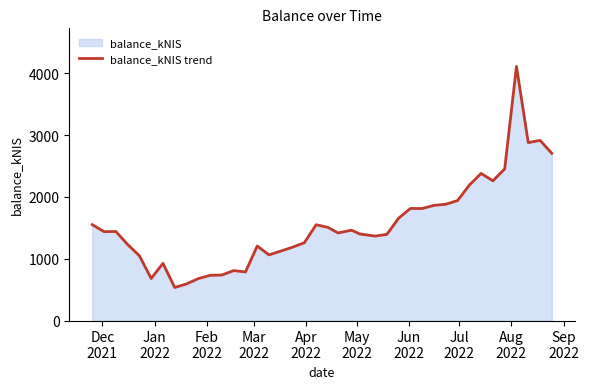

What is the maximum value shown in the chart?

4110.5